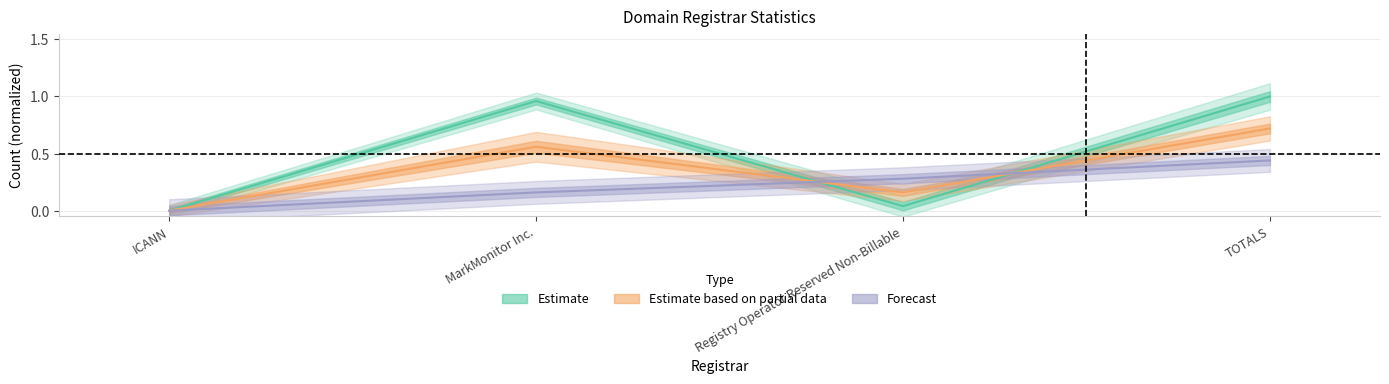

Rank the categories by Forecast value from lowest to highest.

ICANN, MarkMonitor Inc., Registry Operator Reserved Non-Billable, TOTALS